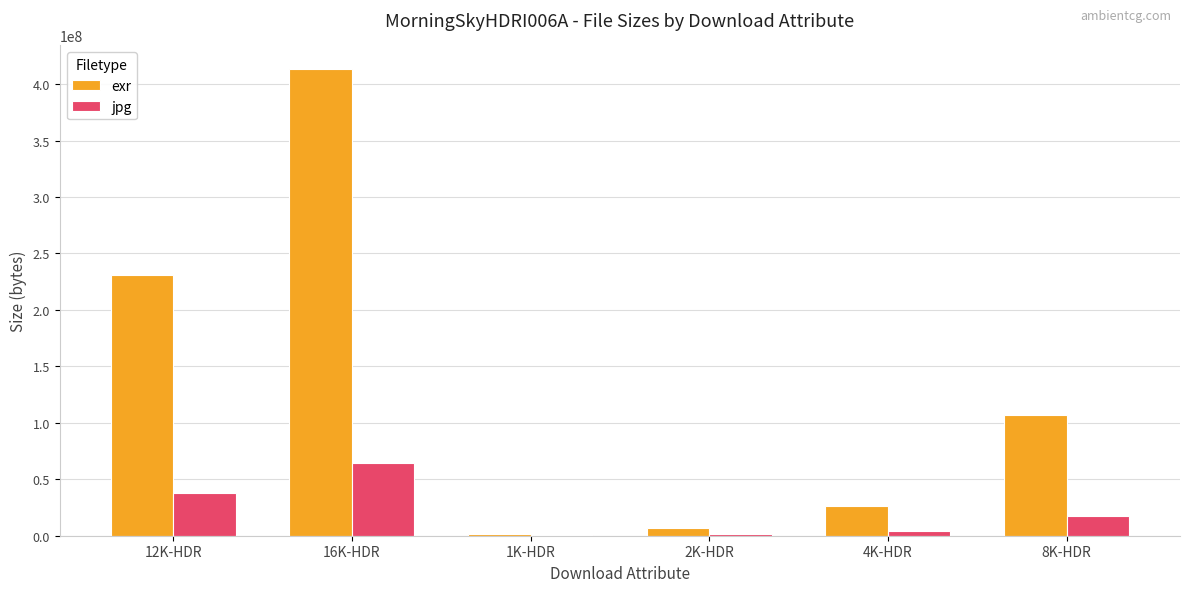

True or false: jpg has a value of 4486724 at 4K-HDR.

True